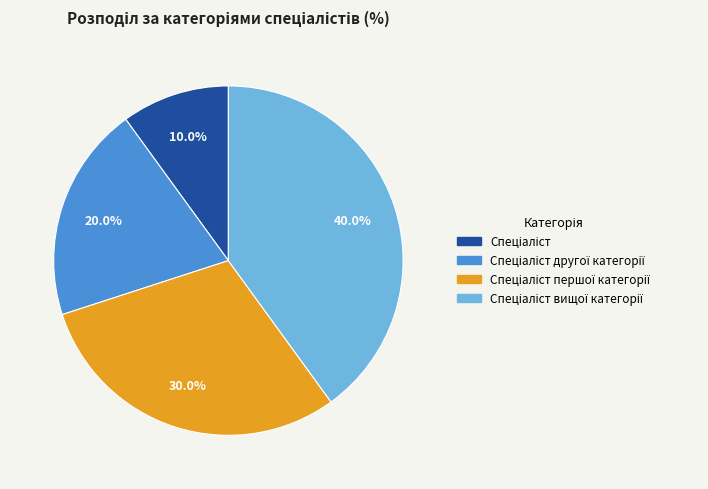

Is there any slice that represents more than half of the pie?

No